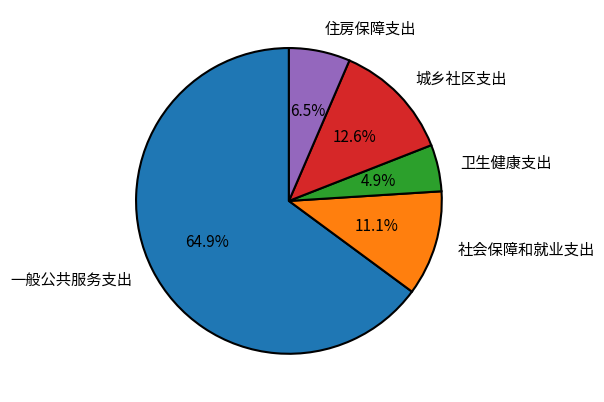

To the nearest percent, what portion does 一般公共服务支出 represent?

65%